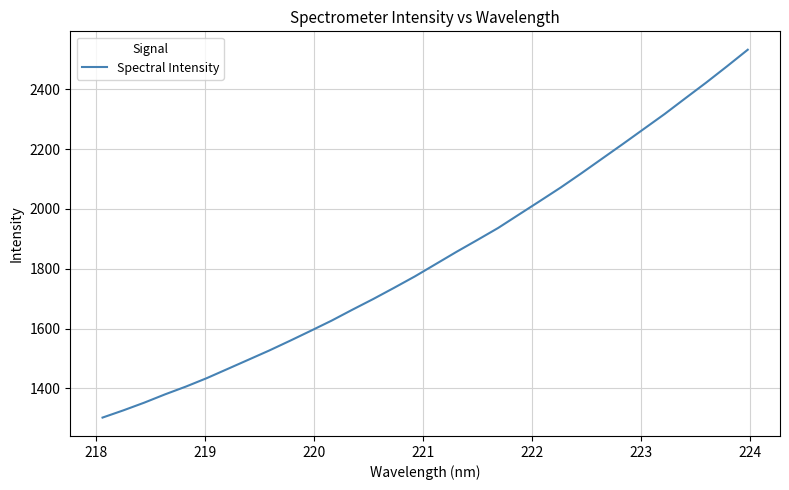

What is the smallest value displayed?

1302.1